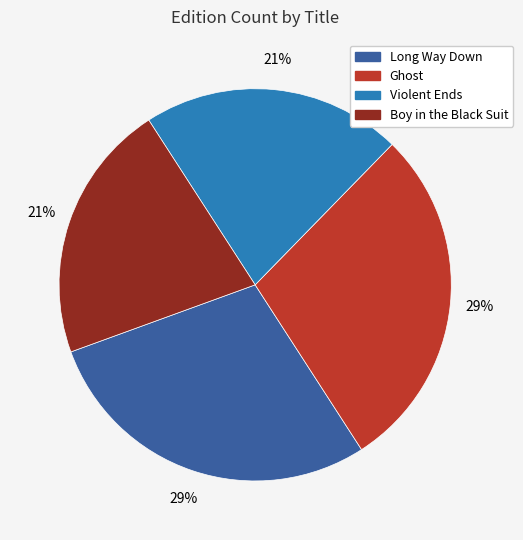

Between Boy in the Black Suit and Long Way Down, which is larger?

Long Way Down